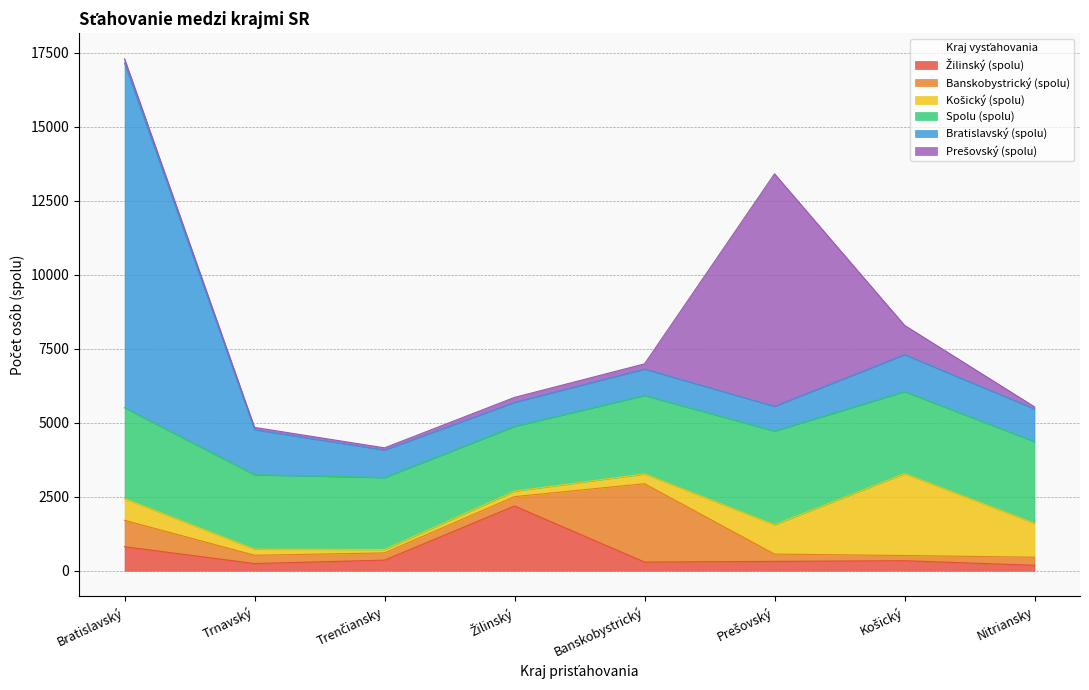

Reading left to right, list all the values displayed in this chart.

Žilinský (spolu): 812	243	358	2187	293	316	338	185
Banskobystrický (spolu): 892	280	244	316	2647	247	176	272
Košický (spolu): 733	207	117	185	331	991	2768	1148
Spolu (spolu): 3067	2511	2428	2187	2647	3161	2768	2754
Bratislavský (spolu): 11642	1523	929	812	892	836	1247	1105
Prešovský (spolu): 144	77	74	167	176	7853	991	71